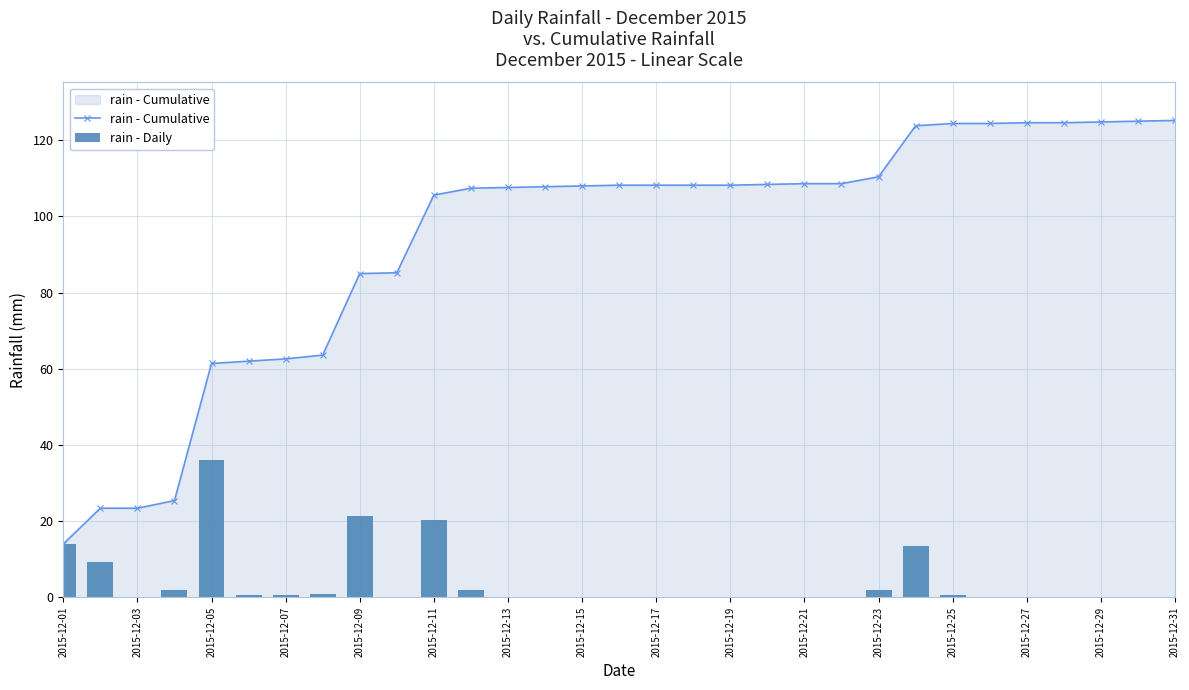

At which label does rain - Cumulative reach its minimum?

2015-12-01